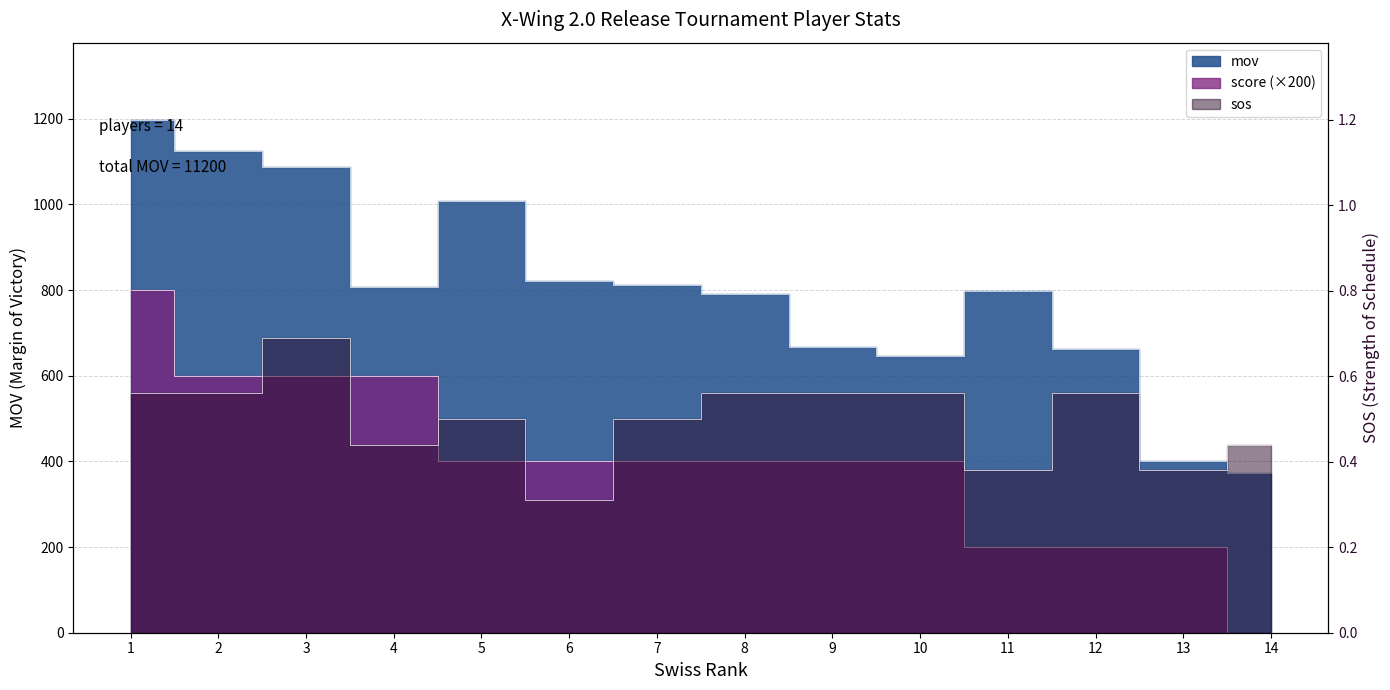

Between 5 and 14, which series saw the biggest shift?

mov